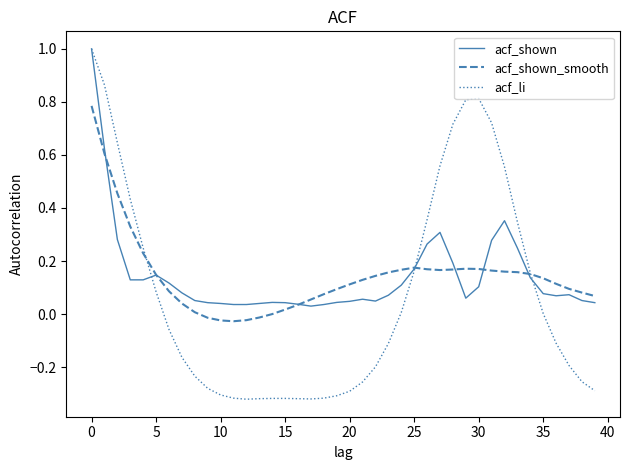

How many lines are shown in the chart?

3